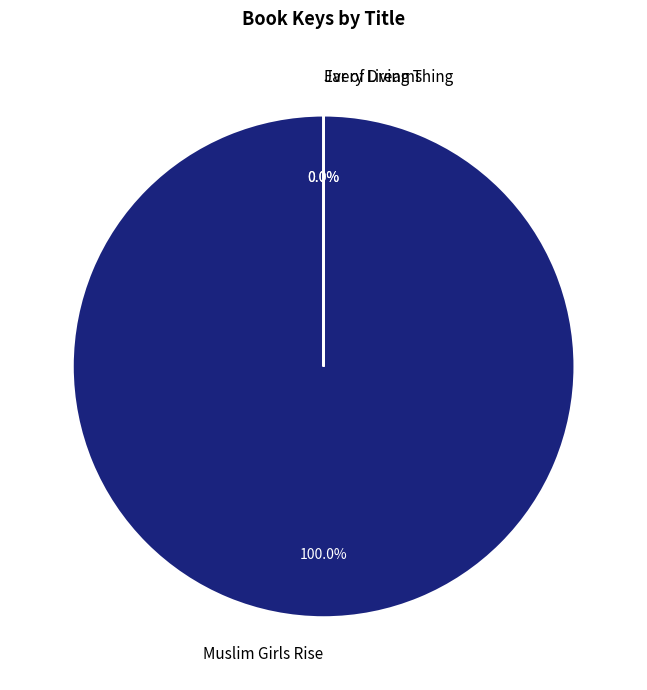

Which category has the biggest portion of the pie?

Muslim Girls Rise